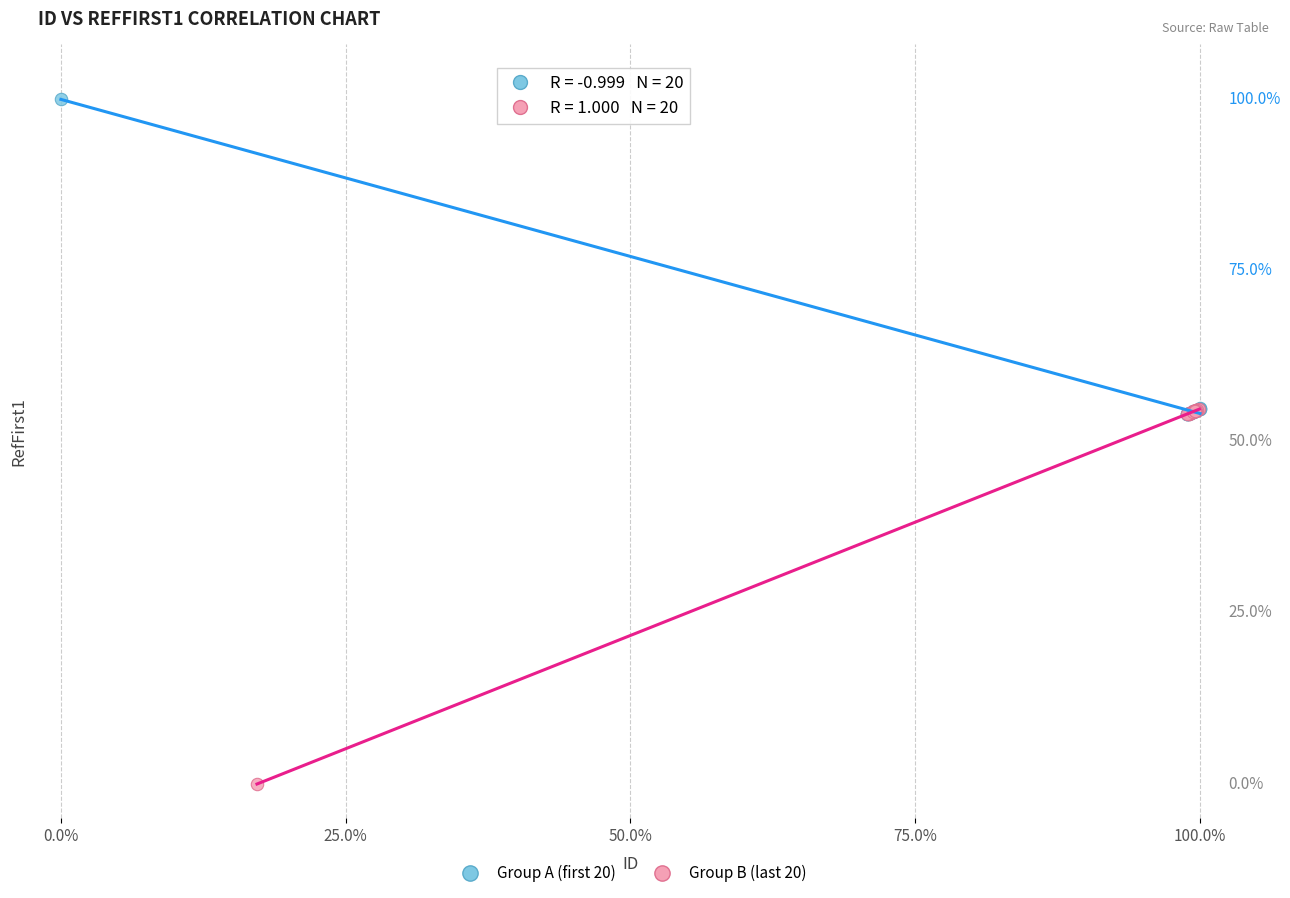

Which series has the largest Y range (max minus min)?

Group B (last 20)